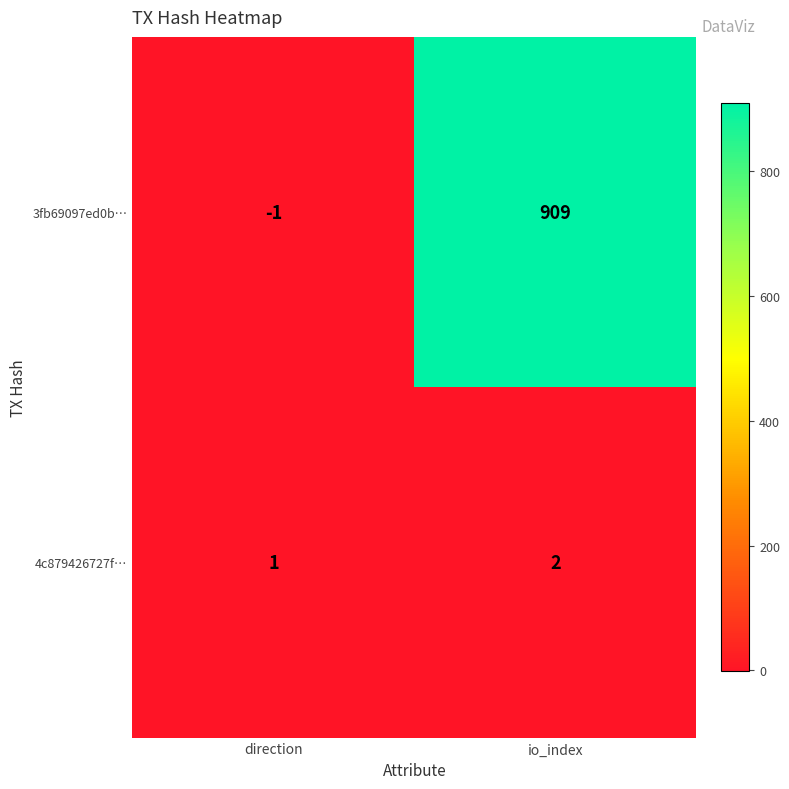

Reading left to right, what are all the values shown in this chart?

3fb69097ed0b…: direction=-1	io_index=909
4c879426727f…: direction=1	io_index=2